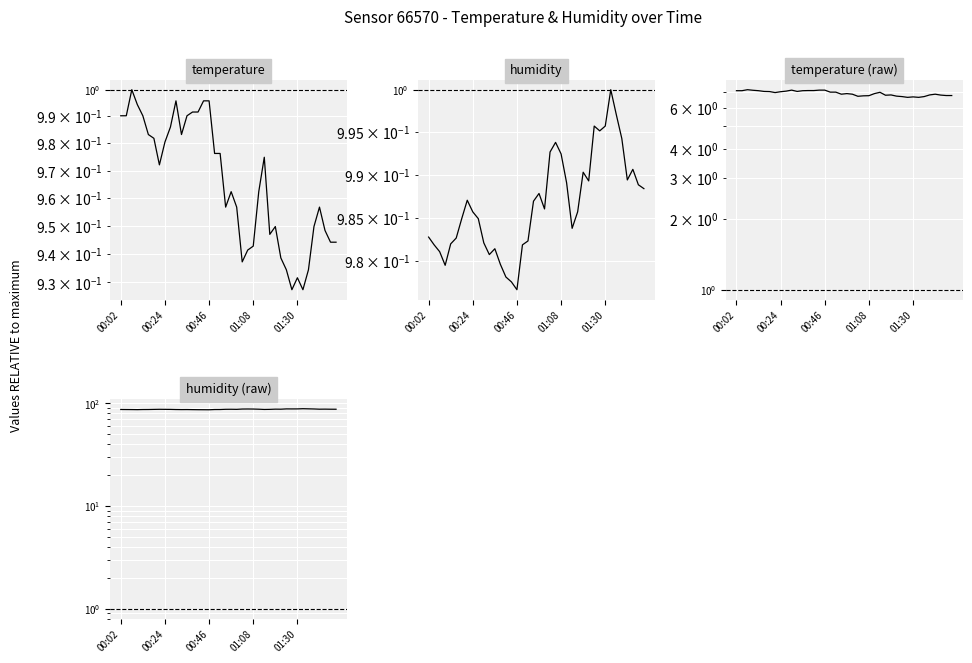

Which series changed the most between 28 and 33?

humidity (raw)